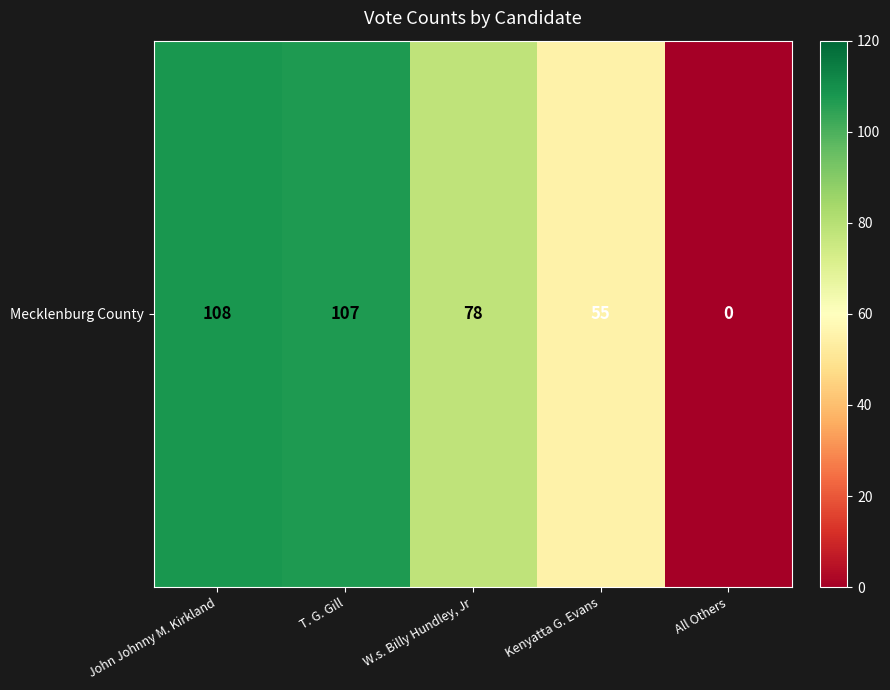

Count the number of data series in this chart.

1